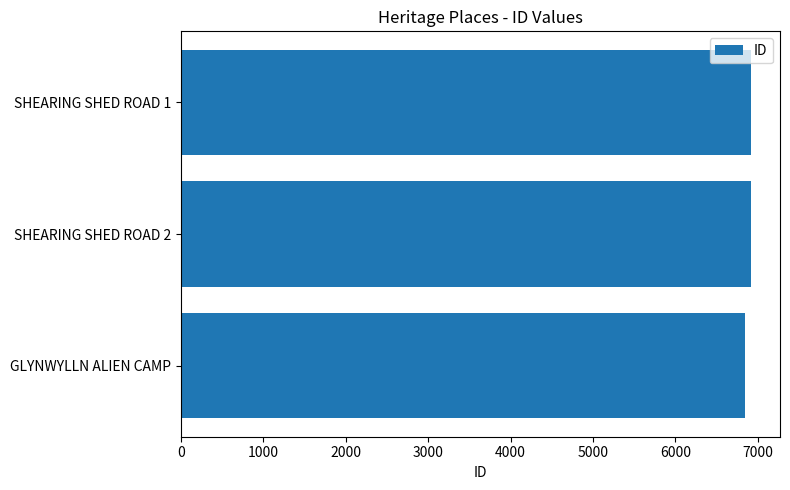

Count the number of data series in this chart.

1